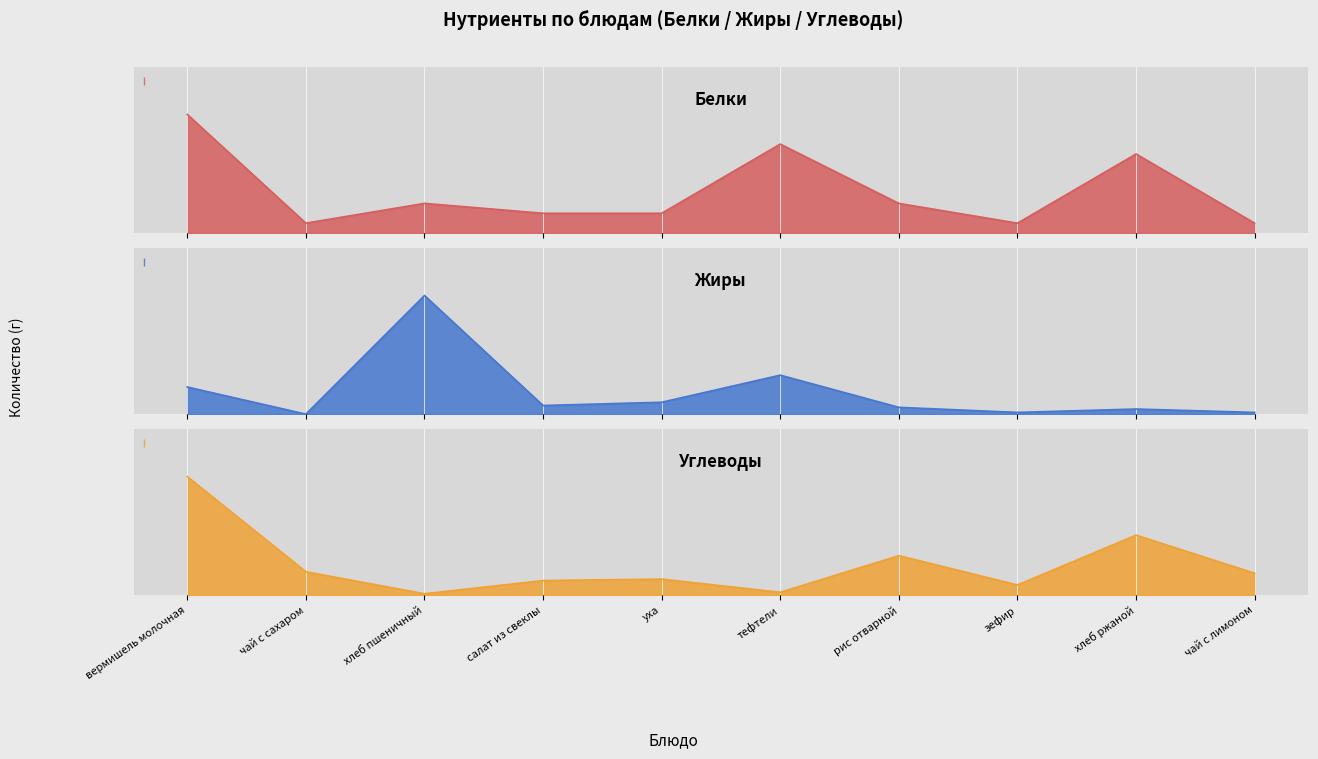

Where does the Жиры series first go above 5?

вермишель молочная